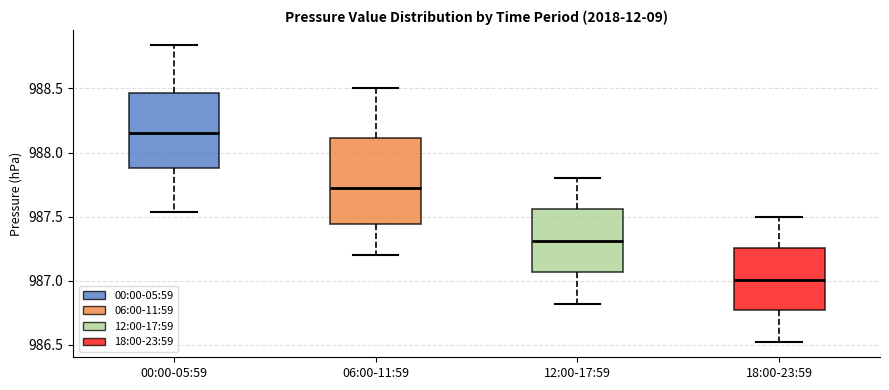

Which box's median line is the lowest?

18:00-23:59